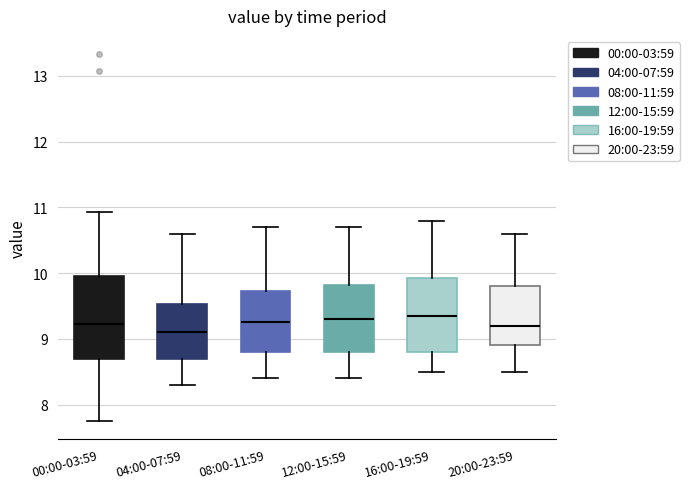

Reading left to right, transcribe this box plot: for each box, give where its median line is, the range the box spans, and where its two whiskers end, as read against the y-axis. The values are not printed on the chart, so give them approximately, as read against the axis.

00:00-03:59: median 9.2, box 8.7 to 10.0, whiskers 7.8 to 10.9
04:00-07:59: median 9.1, box 8.7 to 9.5, whiskers 8.3 to 10.6
08:00-11:59: median 9.3, box 8.8 to 9.7, whiskers 8.4 to 10.7
12:00-15:59: median 9.3, box 8.8 to 9.8, whiskers 8.4 to 10.7
16:00-19:59: median 9.4, box 8.8 to 9.9, whiskers 8.5 to 10.8
20:00-23:59: median 9.2, box 8.9 to 9.8, whiskers 8.5 to 10.6